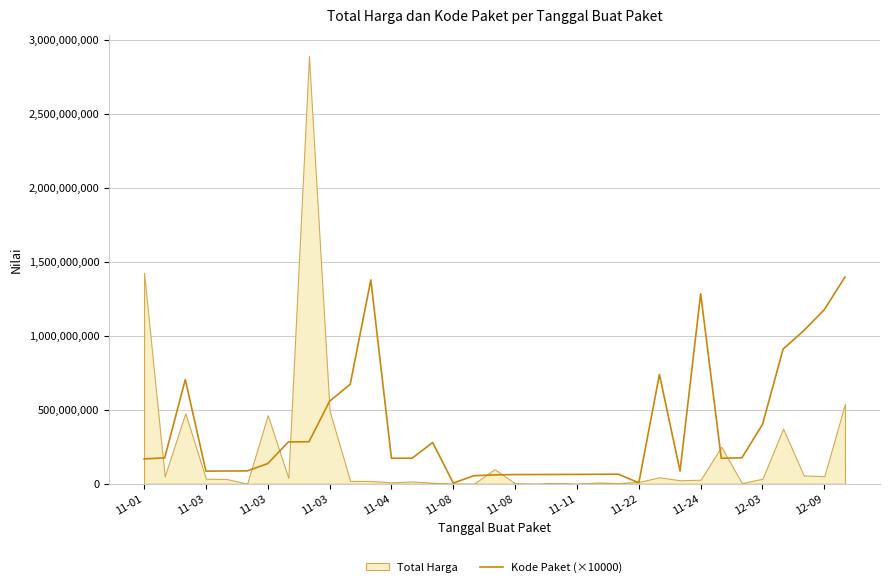

Between 11-08 and 11-04, which is larger?

11-08